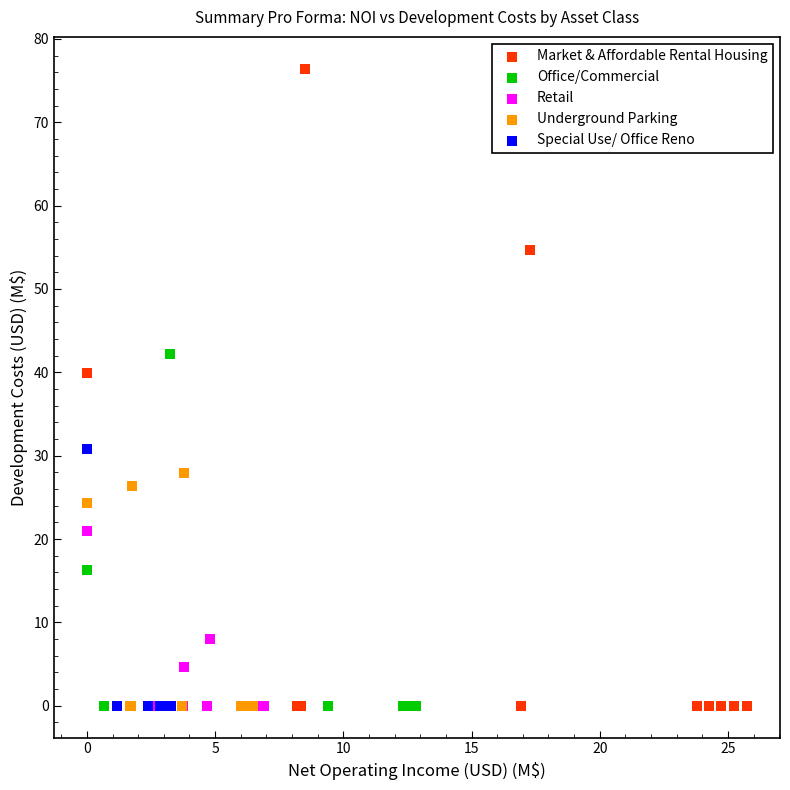

Which series reaches the maximum Y coordinate?

Market & Affordable Rental Housing